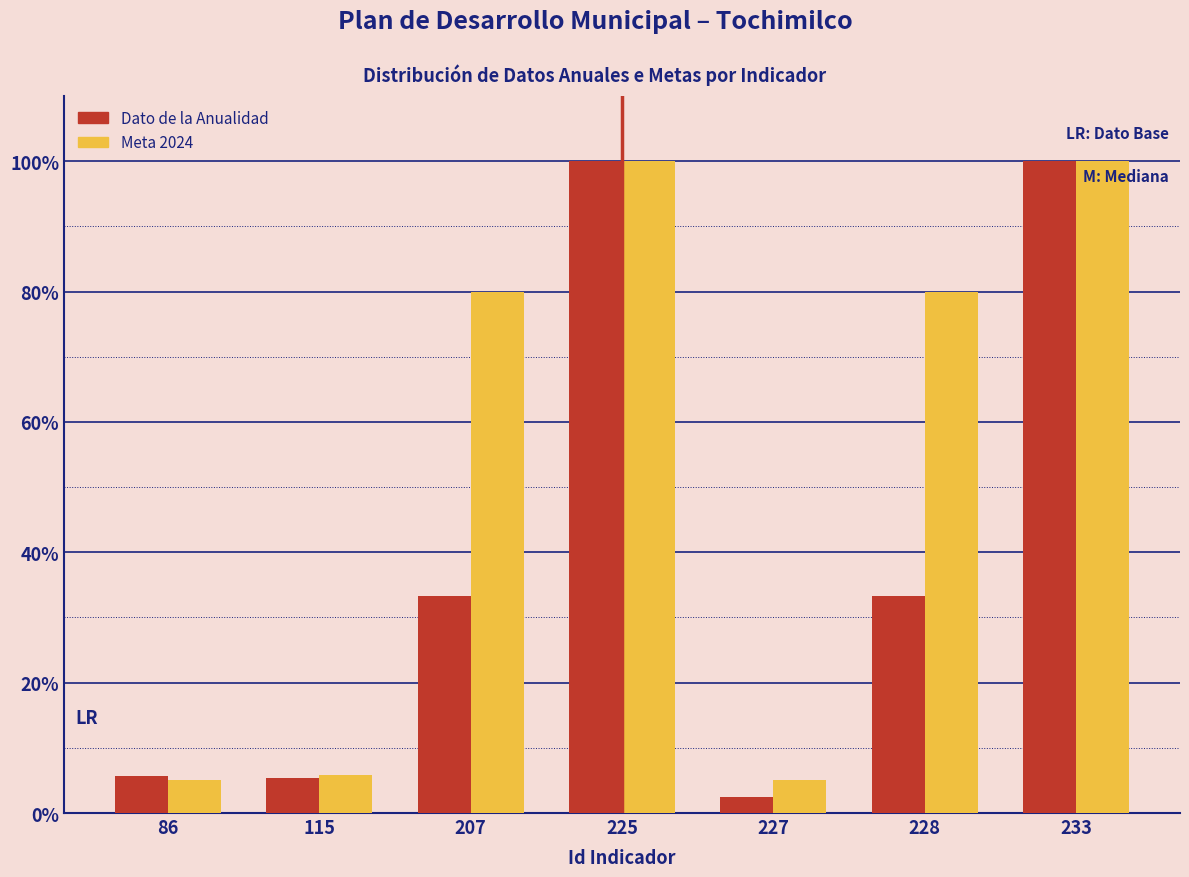

Is it true that Meta 2024 equals 132.4 at 207?

False